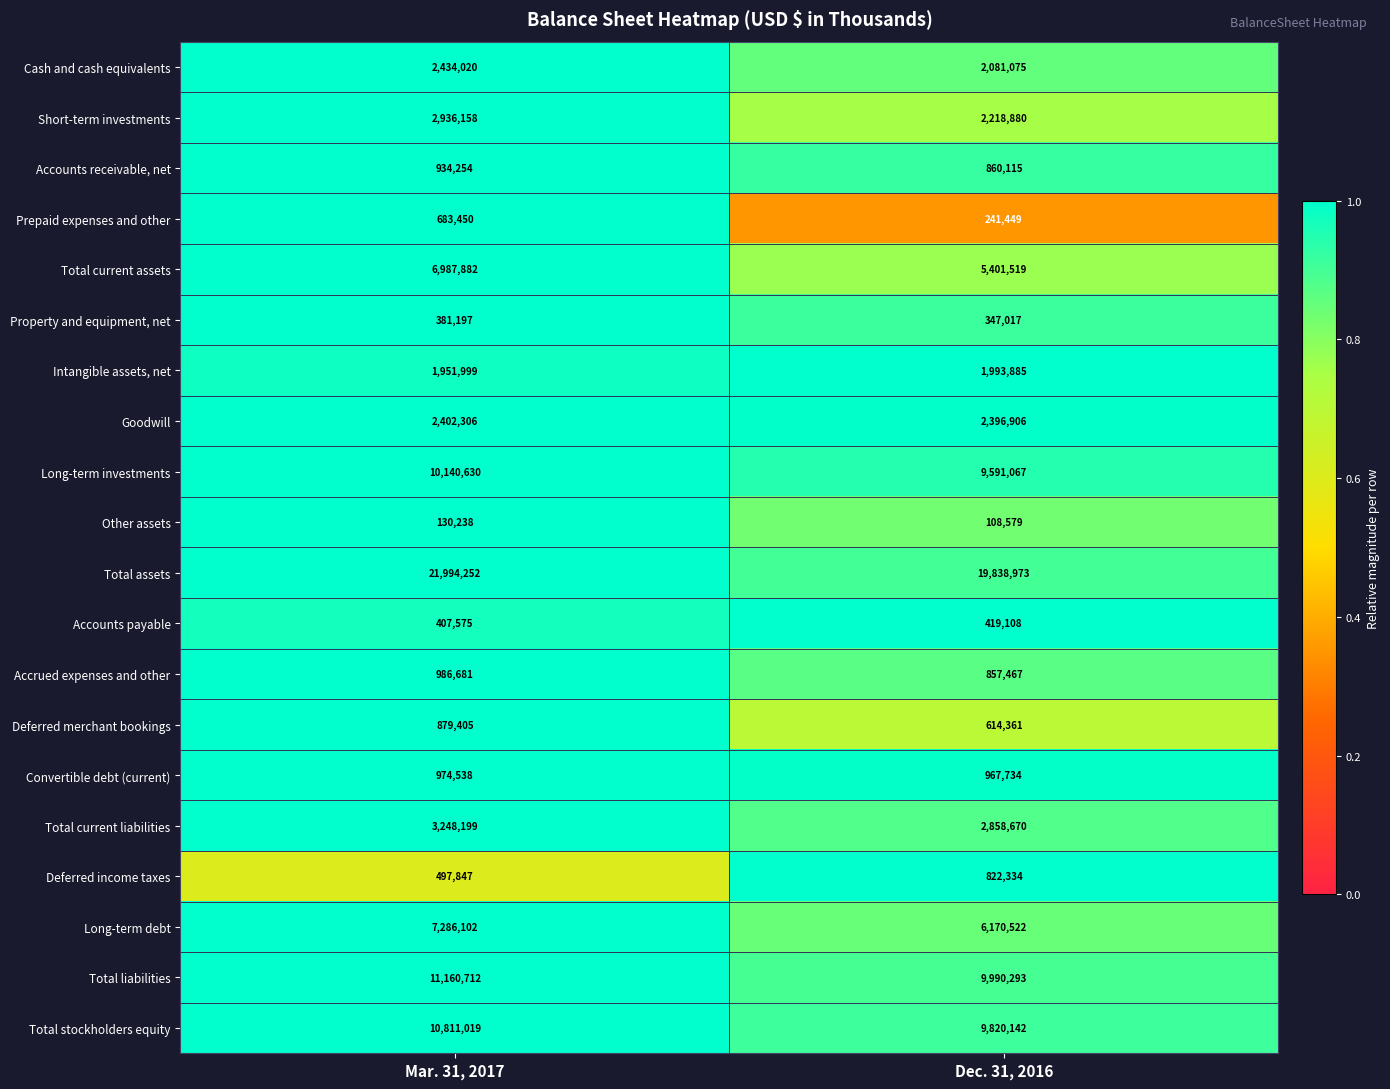

What is the sum of the Accounts receivable, net values at Dec. 31, 2016 and Mar. 31, 2017?

1794369